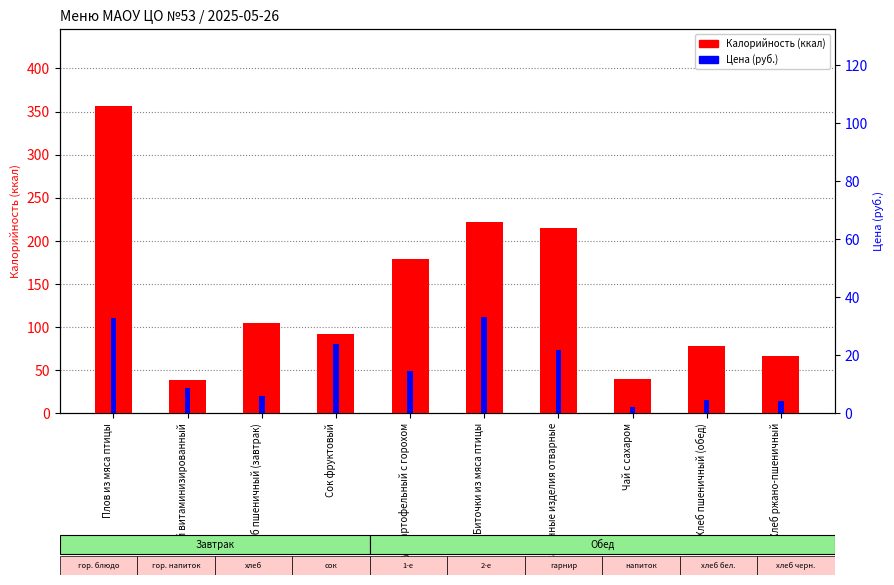

At which category is the sum across all series the highest?

Плов из мяса птицы